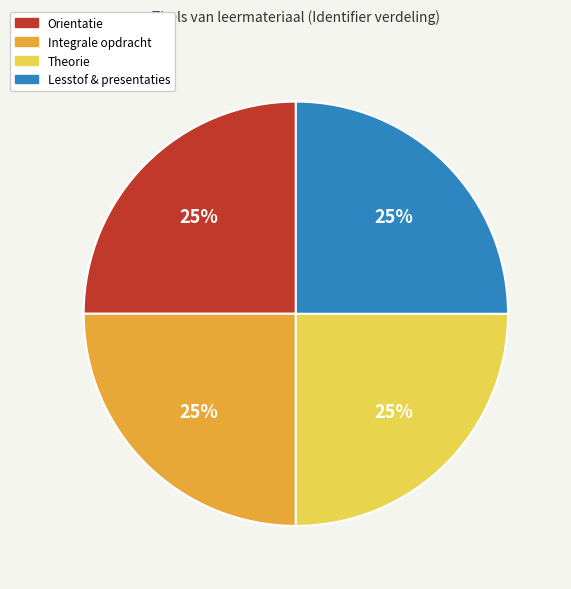

Approximately how many times larger is the value at Integrale opdracht compared to Orientatie?

1.0